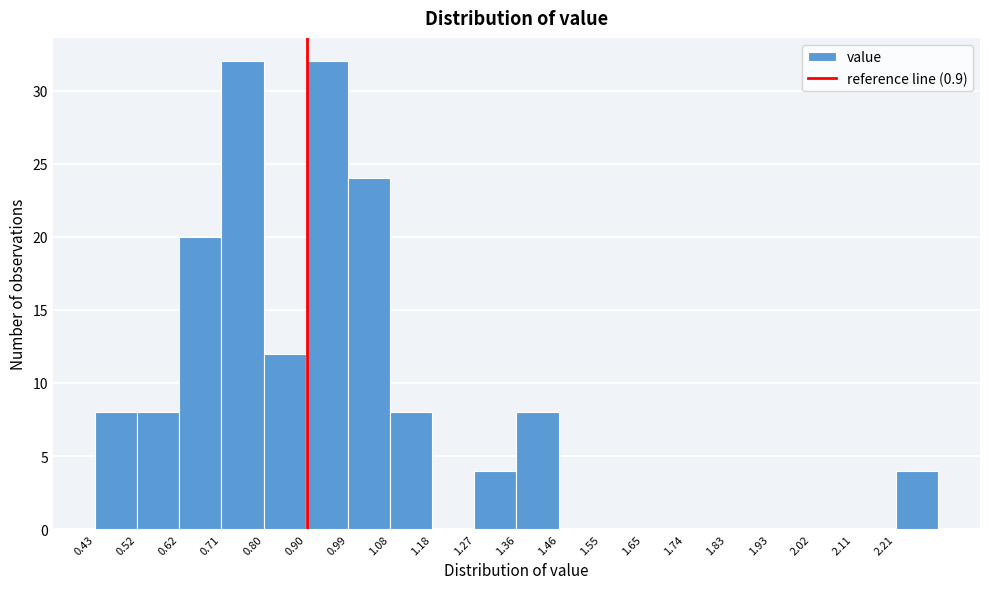

Reading left to right, list every bar in this chart as the range it spans on the x-axis followed by its height. Neither the bar edges nor the heights are printed on the chart, so give them approximately, as read against the axes.

0.43 to 0.52: 8
0.52 to 0.62: 8
0.62 to 0.71: 20
0.71 to 0.80: 32
0.80 to 0.90: 12
0.90 to 0.99: 32
0.99 to 1.08: 24
1.08 to 1.18: 8
1.18 to 1.27: 0
1.27 to 1.37: 4
1.37 to 1.46: 8
1.46 to 1.55: 0
1.55 to 1.65: 0
1.65 to 1.74: 0
1.74 to 1.83: 0
1.83 to 1.93: 0
1.93 to 2.02: 0
2.02 to 2.11: 0
2.11 to 2.21: 0
2.21 to 2.30: 4